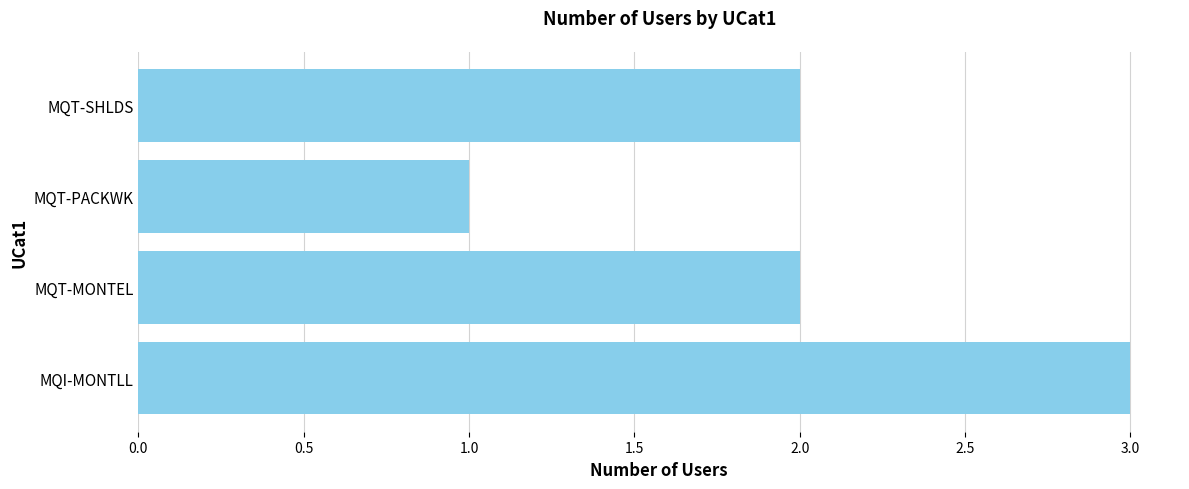

Reading bottom to top, list all the values displayed in this chart.

MQI-MONTLL=3	MQT-MONTEL=2	MQT-PACKWK=1	MQT-SHLDS=2